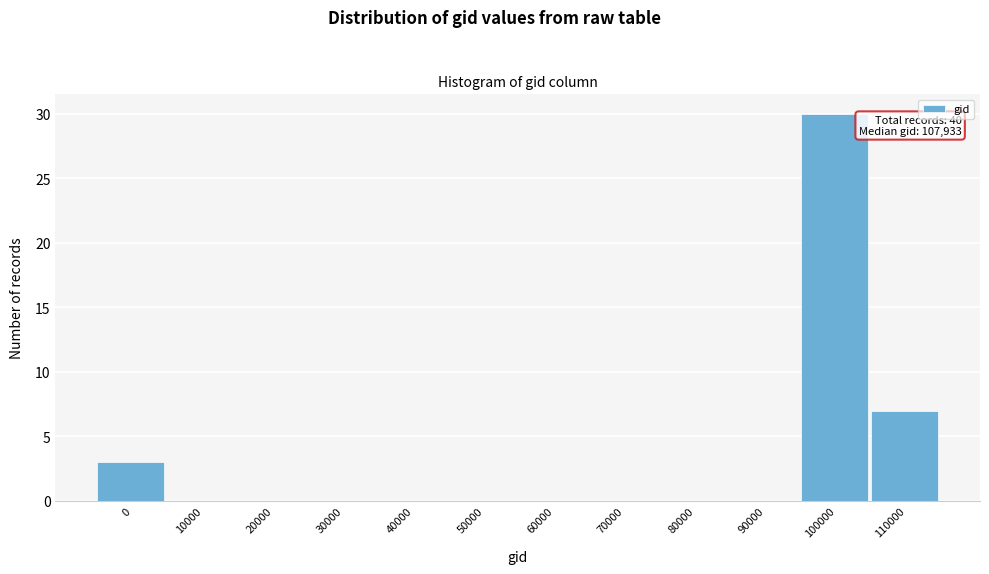

Reading left to right, extract all data points from this chart.

0=3	10000=0	20000=0	30000=0	40000=0	50000=0	60000=0	70000=0	80000=0	90000=0	100000=30	110000=7